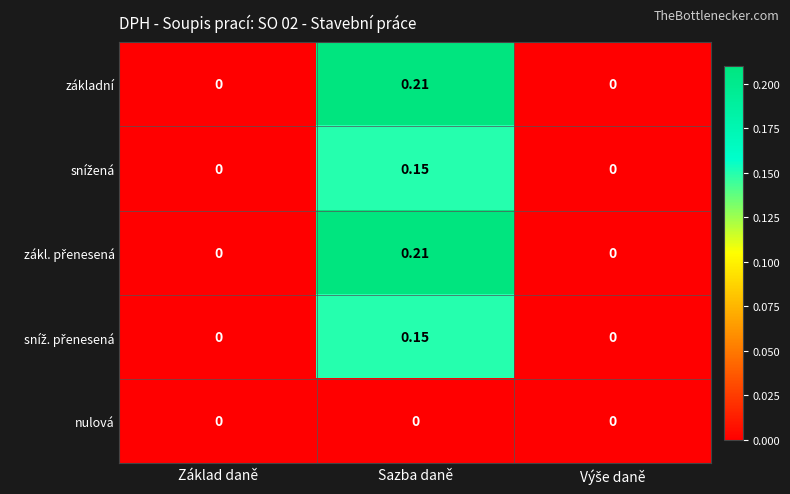

At which category is the sum across all series the highest?

Sazba daně